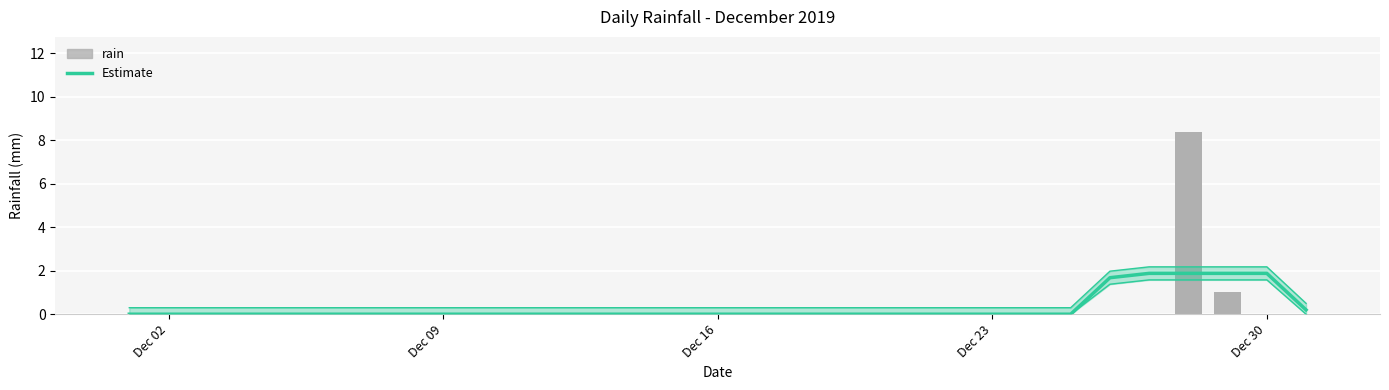

Count the Estimate values in the range 0 to 1.

26